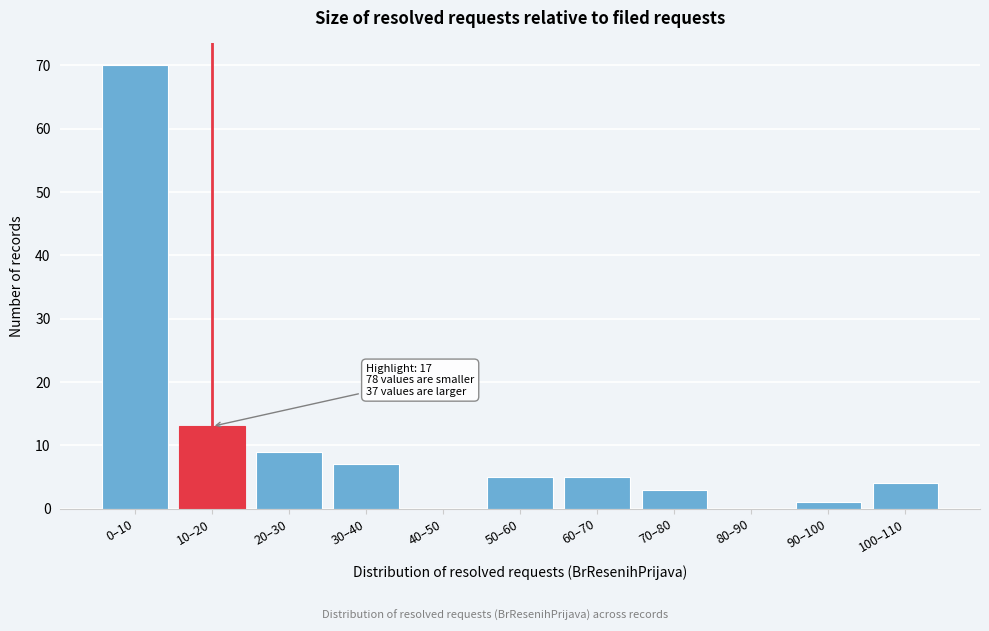

Reading left to right, transcribe all the data shown in this chart.

0–10=70	10–20=13	20–30=9	30–40=7	40–50=0	50–60=5	60–70=5	70–80=3	80–90=0	90–100=1	100–110=4